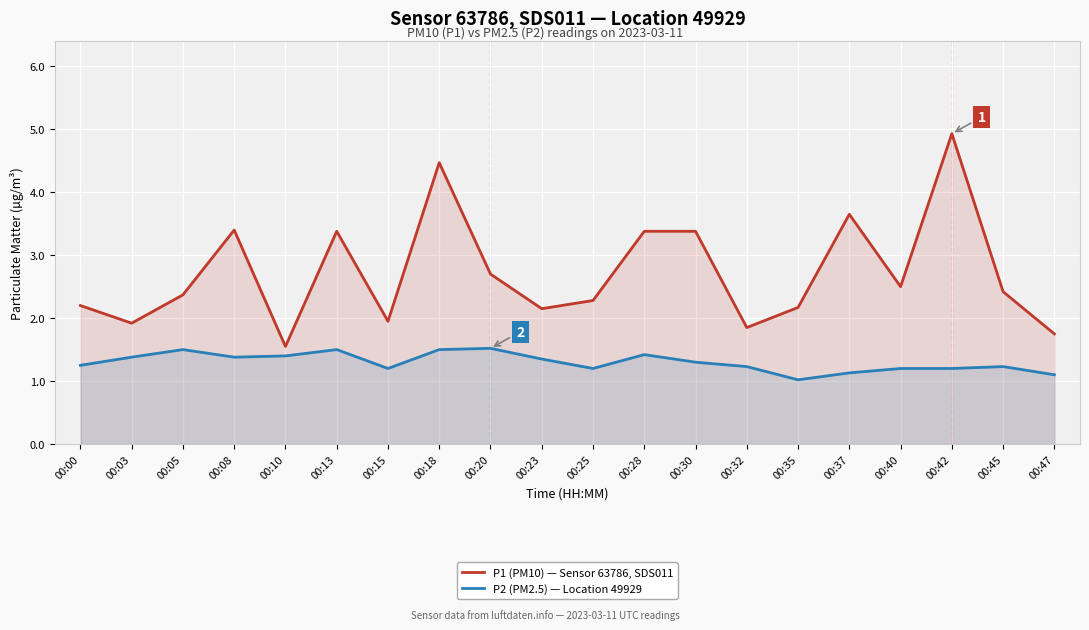

True or false: P2 (PM2.5) — Location 49929 has a value of 2.5 at 00:13.

False